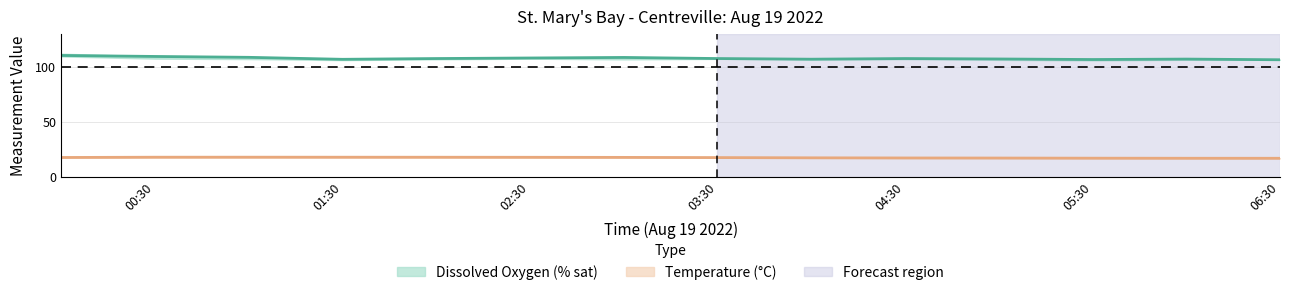

True or false: DO_upper and Temp_upper cross at least once.

False